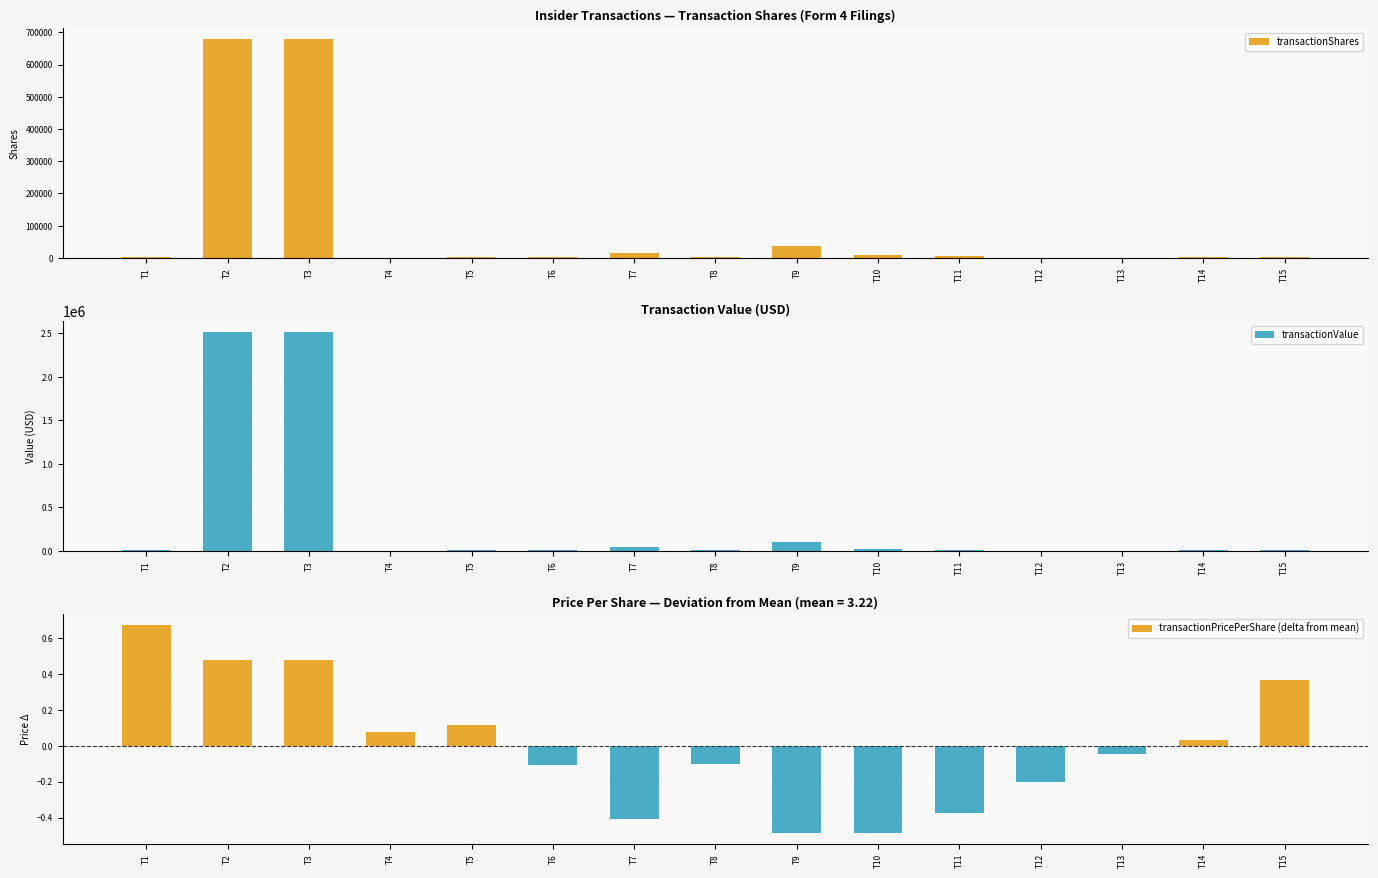

Which series has the largest total across all categories?

transactionValue